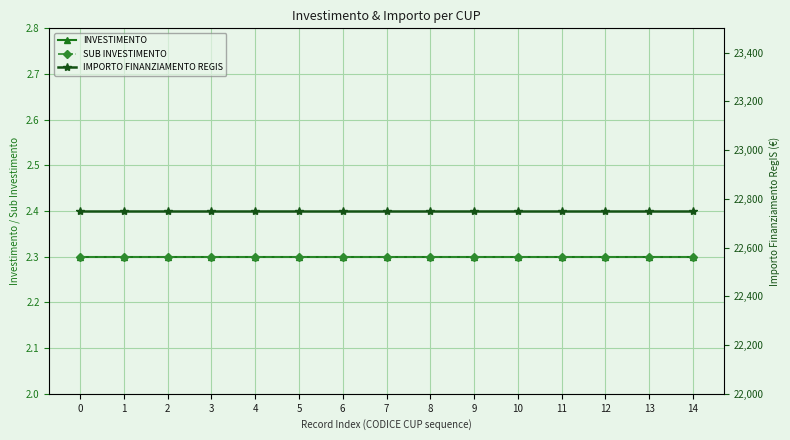

Read the INVESTIMENTO value at 0.

2.3